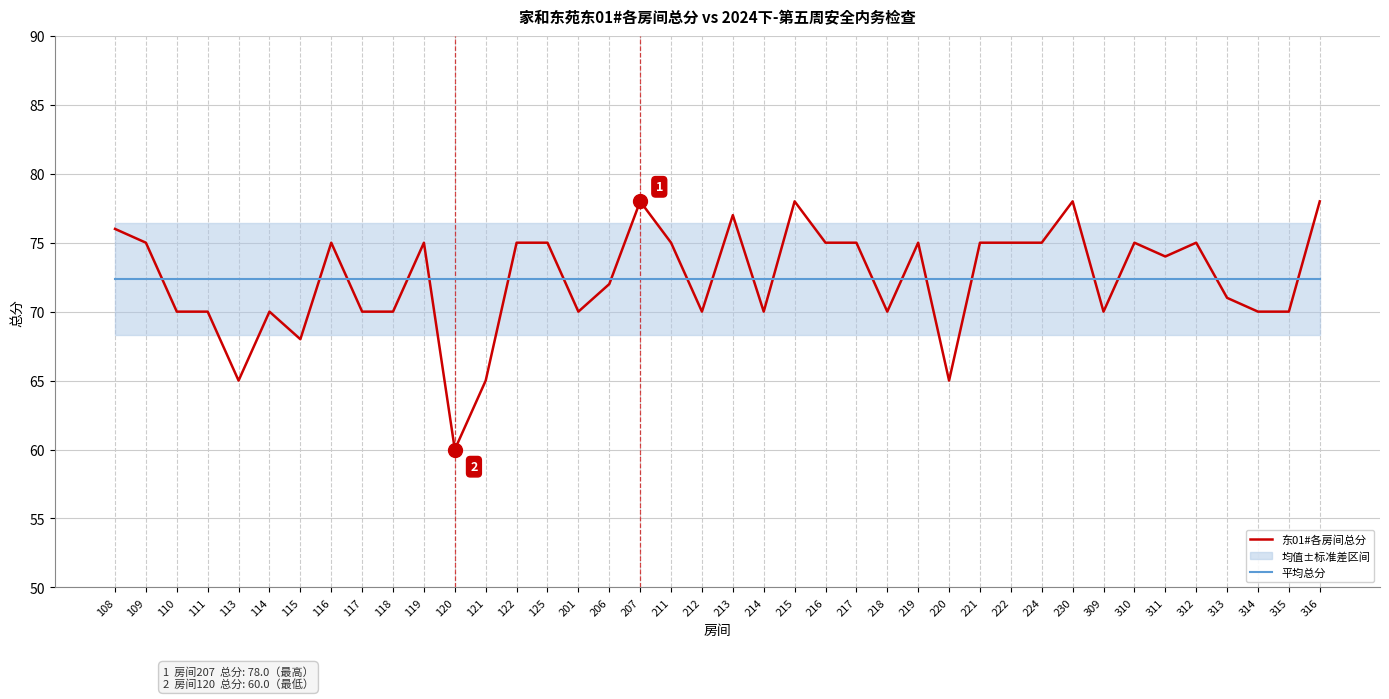

How many interior local peaks does the 东01#各房间总分 series have?

10